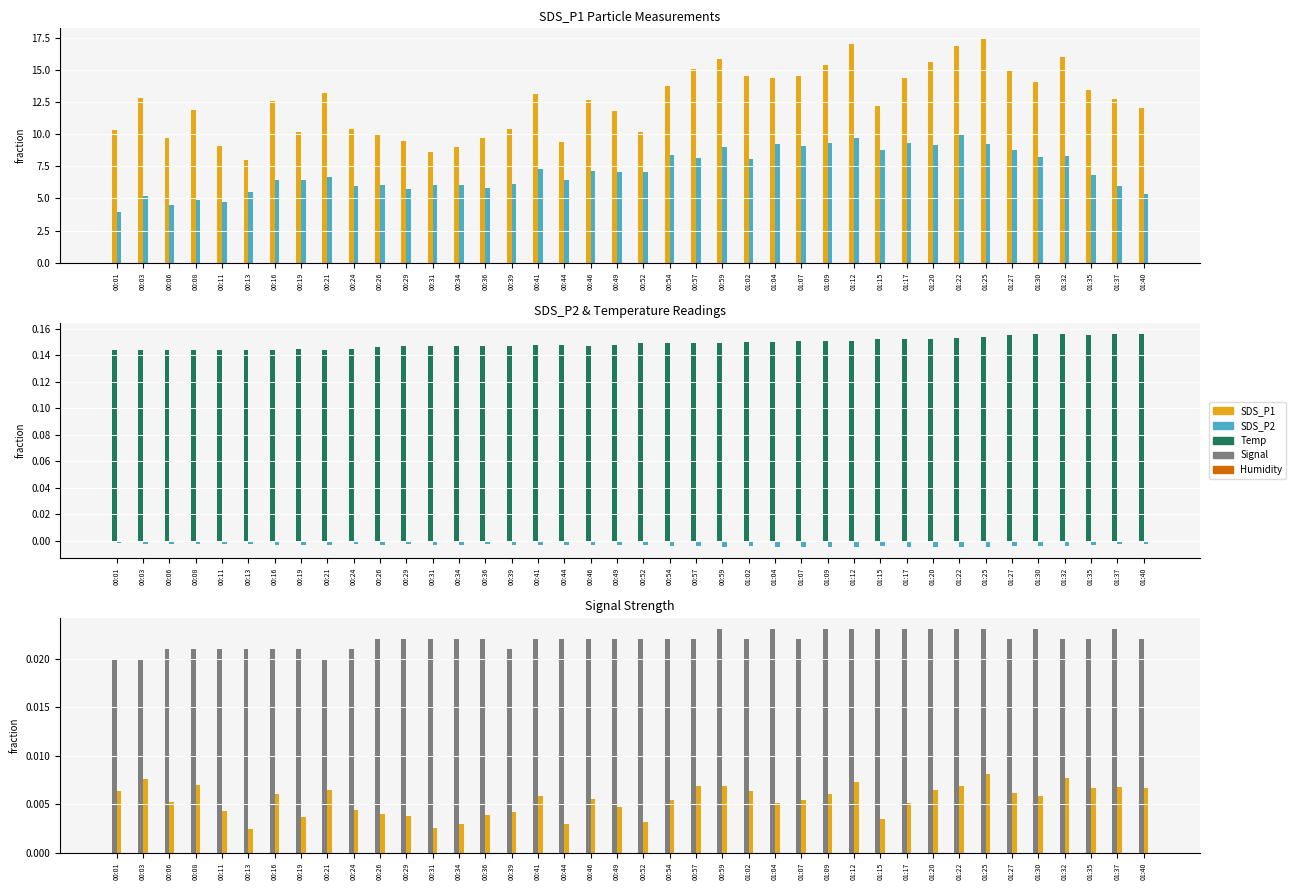

The value of Signal (norm) at 01:37 is 0.0. True or false?

False